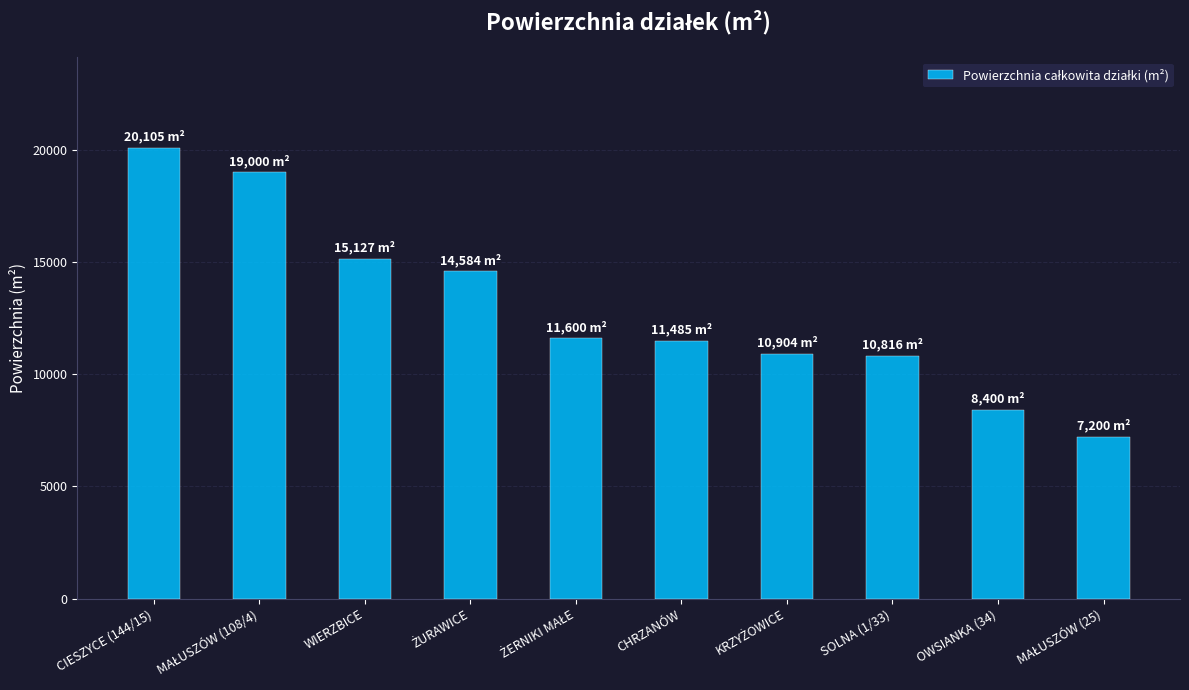

What is the ratio of the value at OWSIANKA (34) to the value at WIERZBICE?

0.6